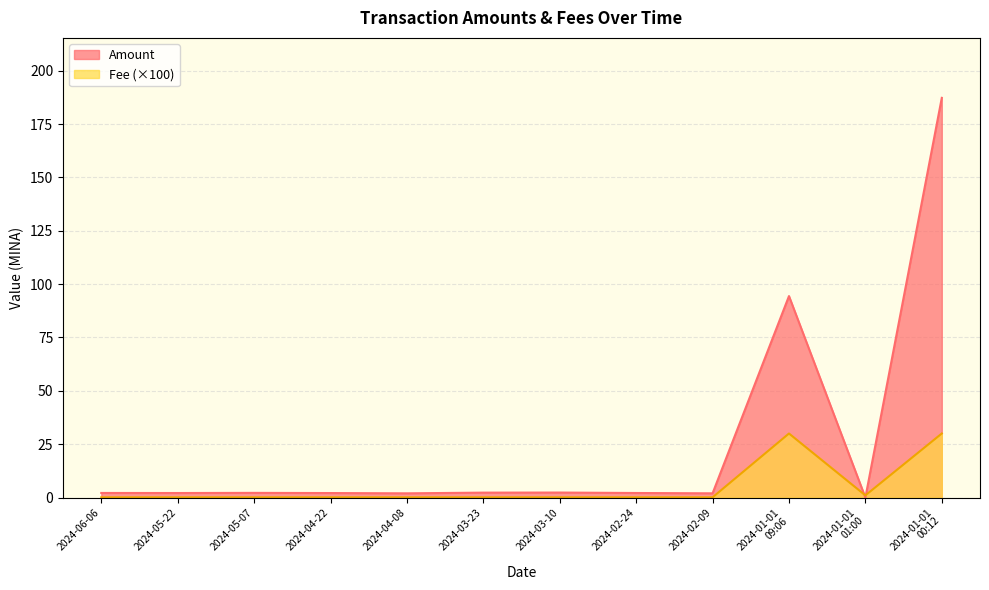

Does the chart have visible grid lines?

Yes